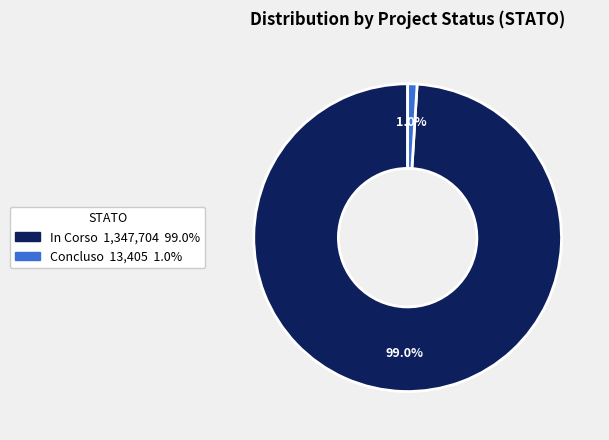

Does any single category account for the majority?

Yes